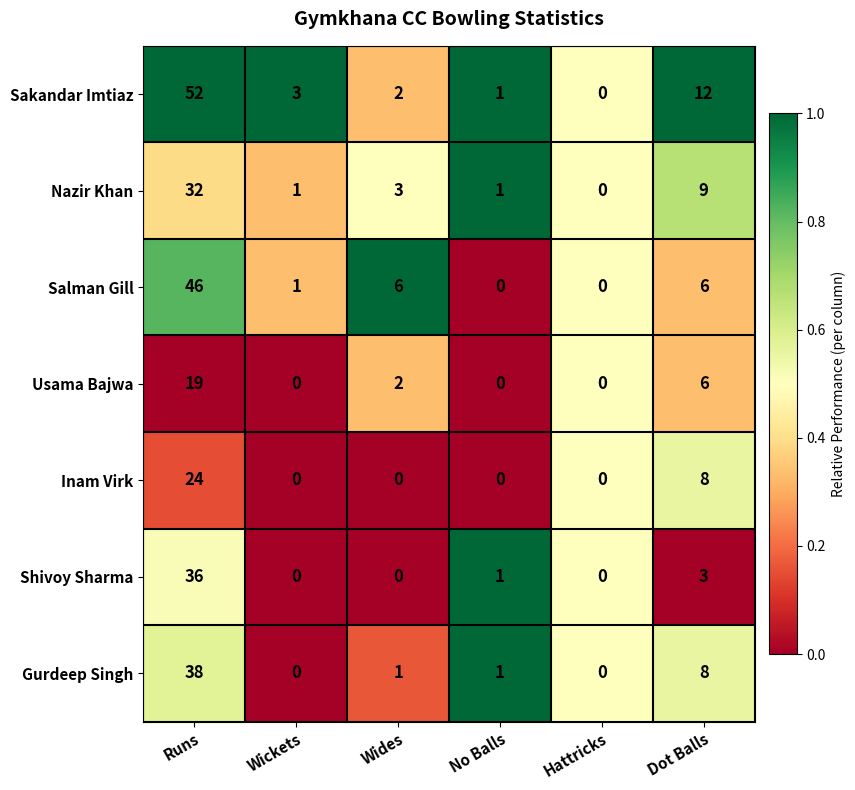

What is the average value of the Salman Gill series?

10